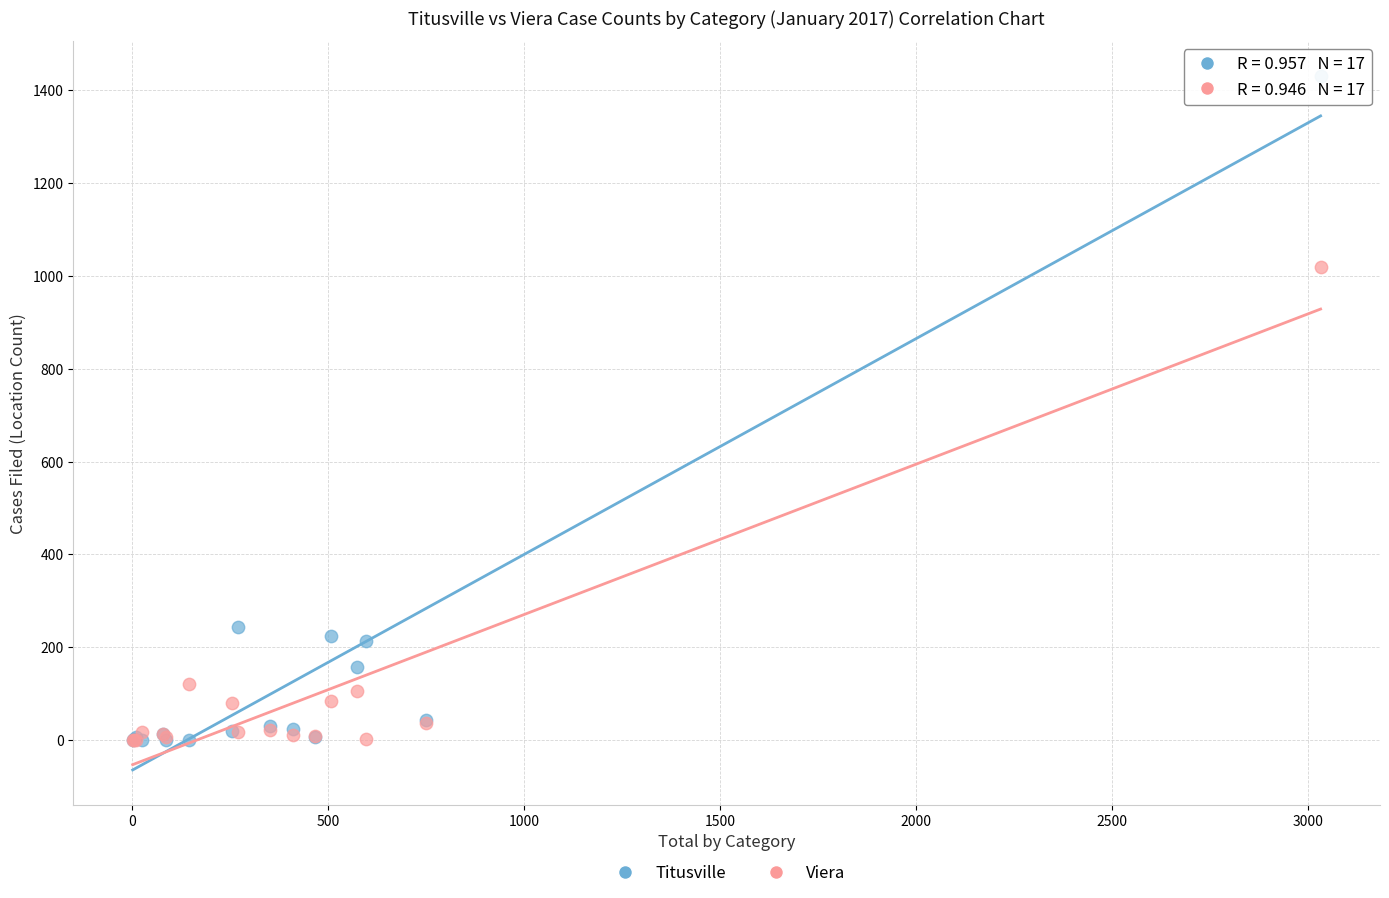

In the Titusville series, what Y value is closest to 715?

244